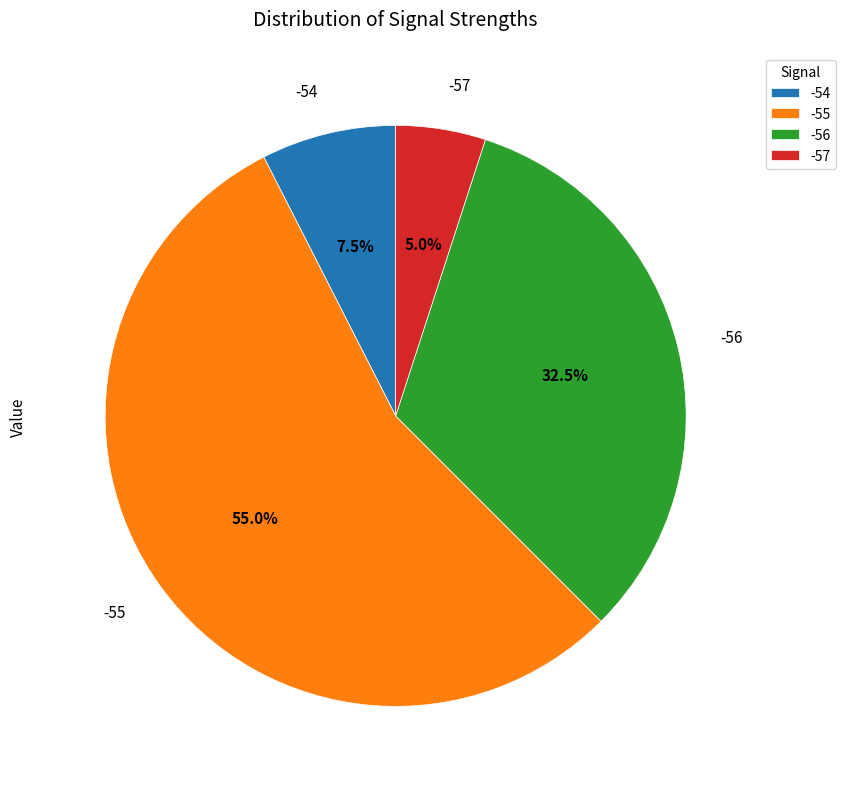

What percentage is the -55 slice, to the nearest percent?

55%